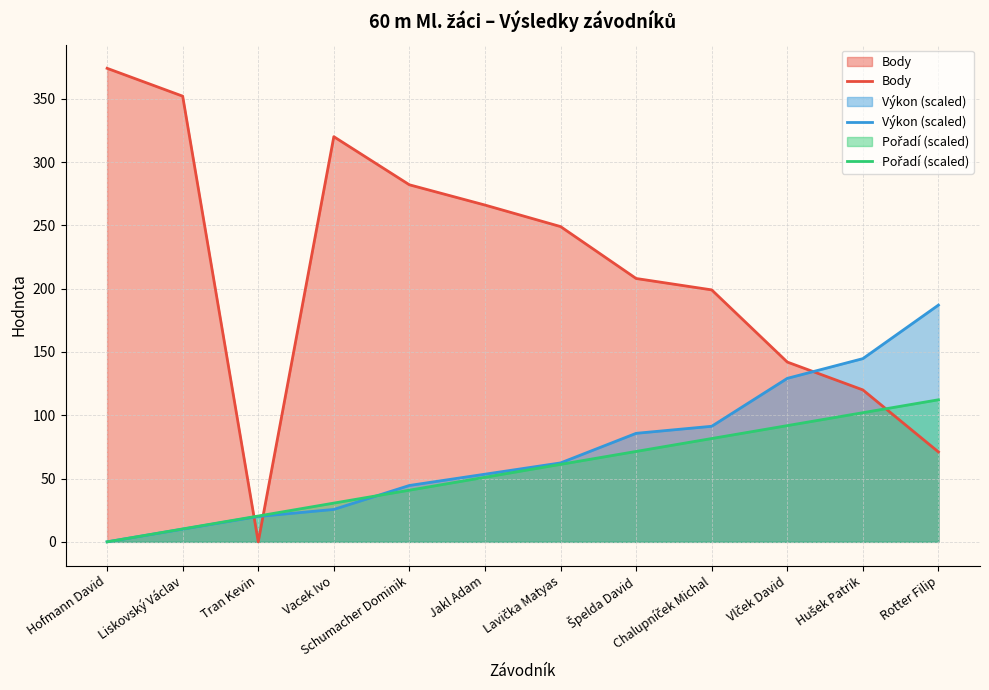

Which series has the widest spread of values?

Body